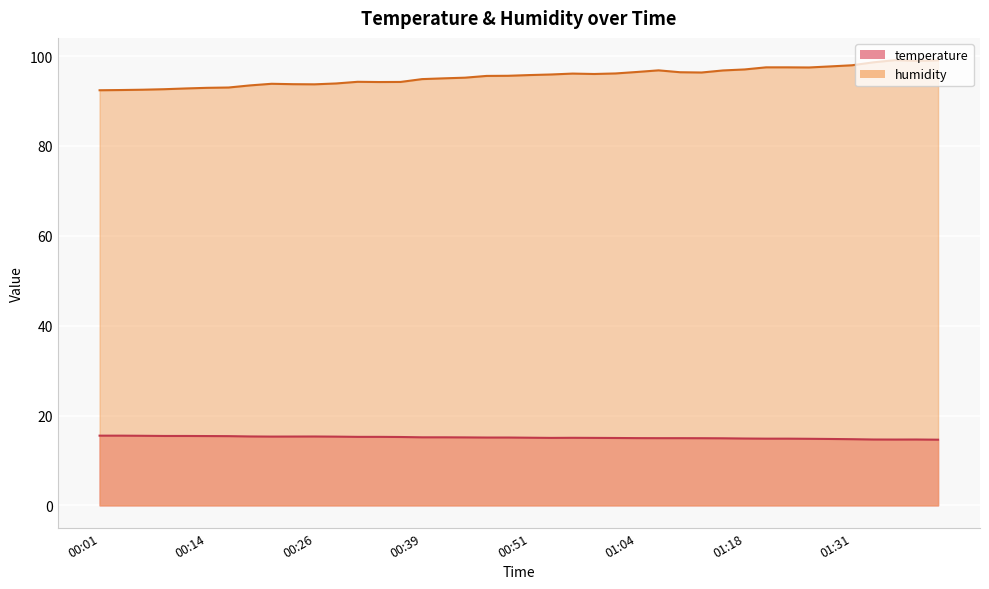

What is the average value of the humidity series?

95.5